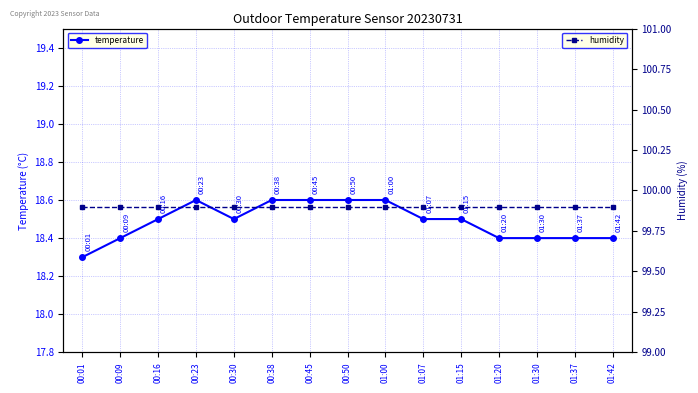

How many lines are shown in the chart?

2